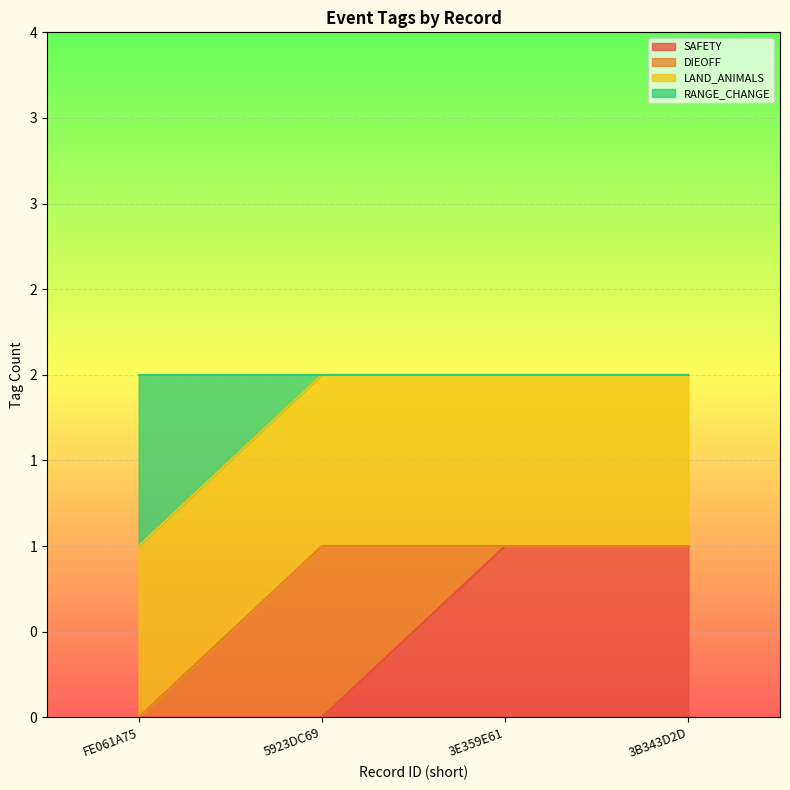

At which category does the chart reach its peak across all series?

3E359E61